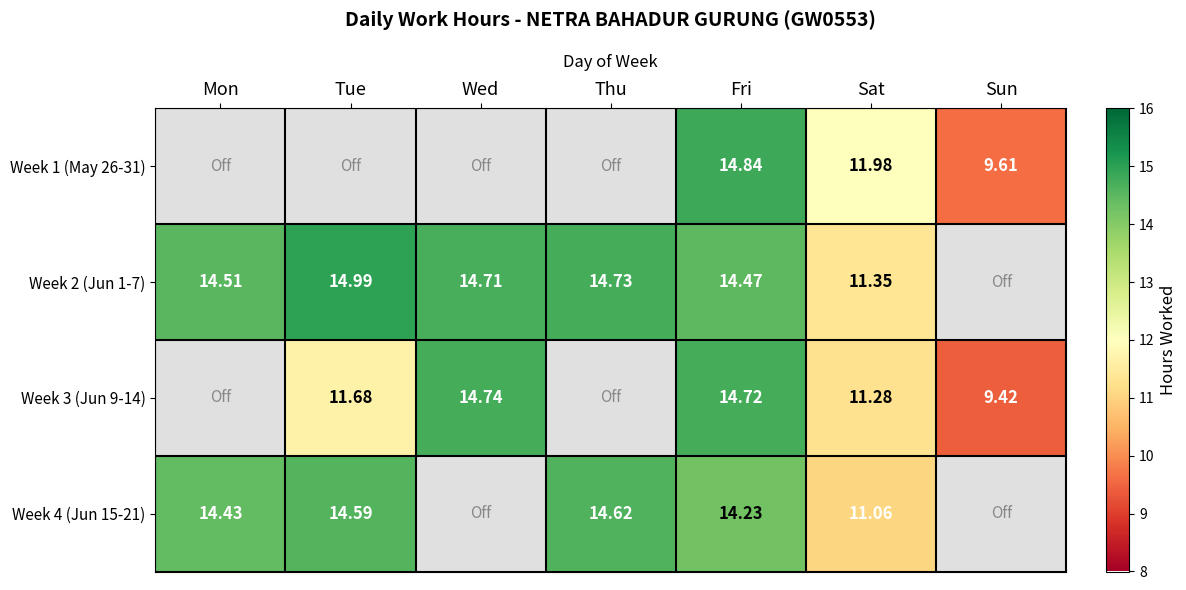

Is the value of Week 3 (Jun 9-14) at Sun greater than the value of Week 2 (Jun 1-7) at Sat?

No